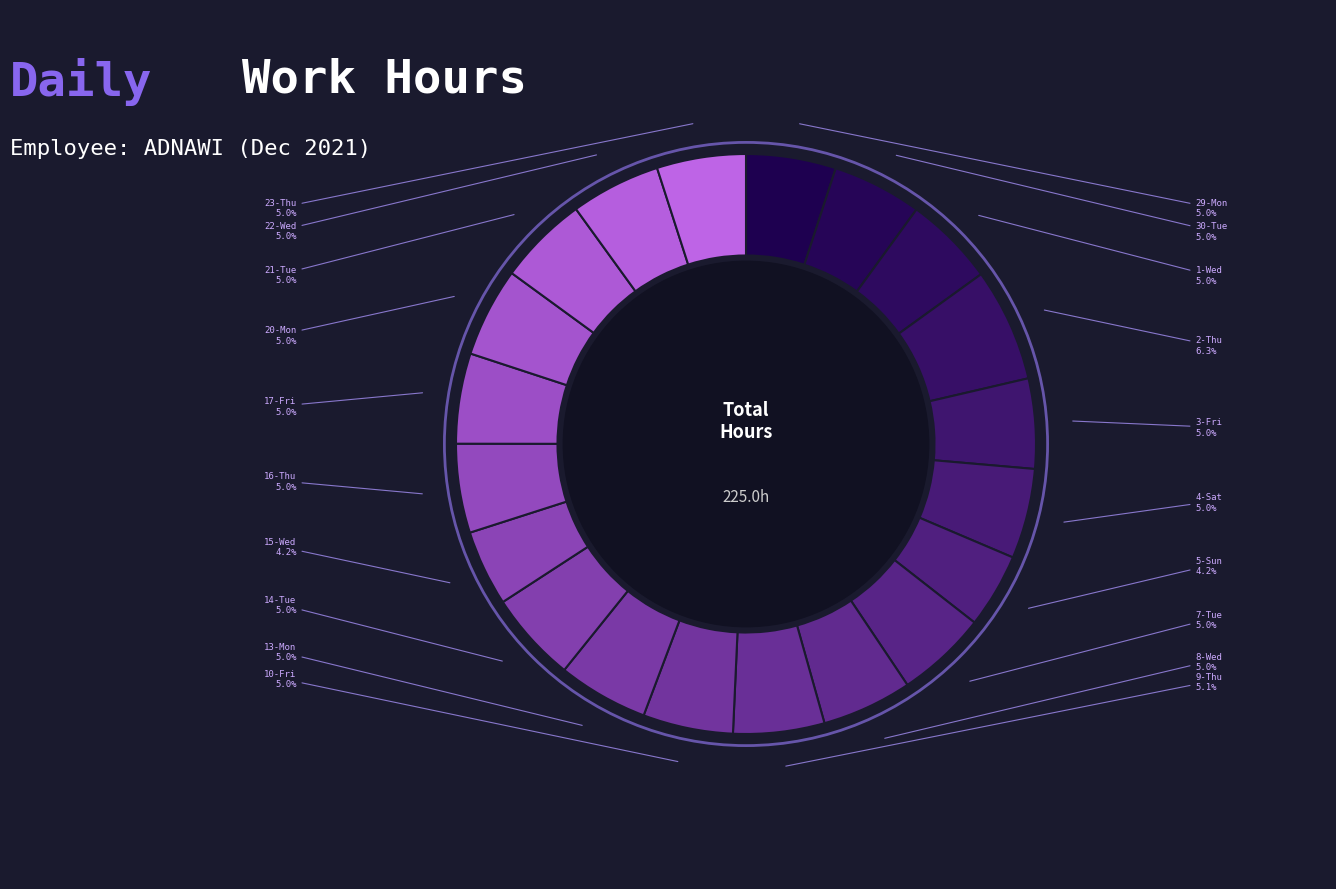

Which slice is the largest?

2-Thu